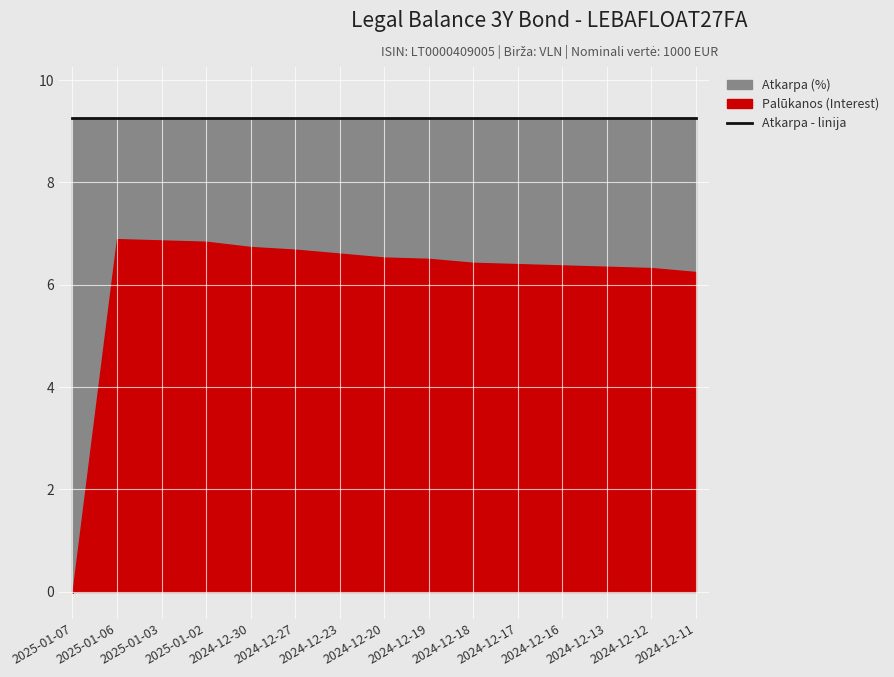

What is the sum of all Palūkanos (Interest) values?

91.8